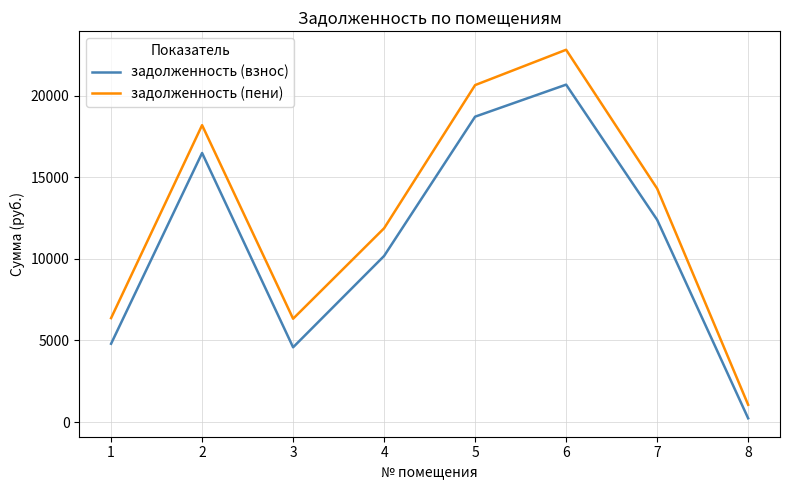

Which category has the lowest value across all series?

8